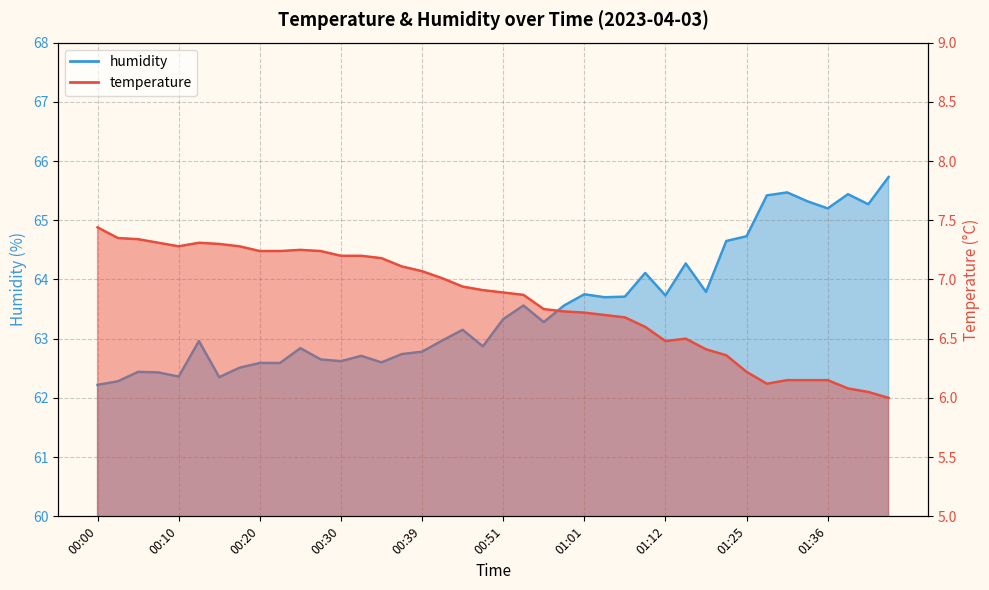

List the series in order of their peak value, highest first.

humidity, temperature